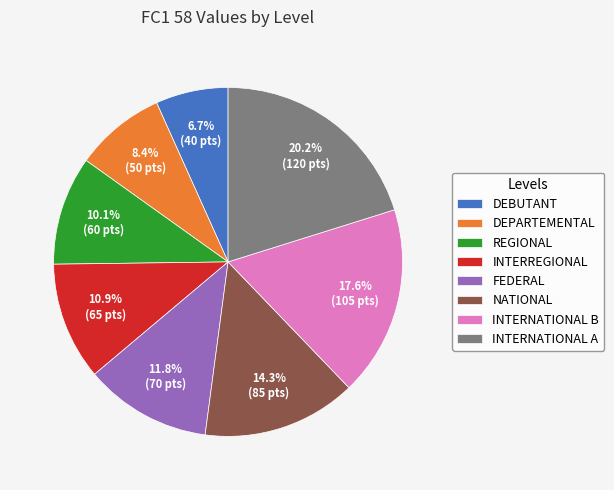

Which slice is the smallest?

DEBUTANT